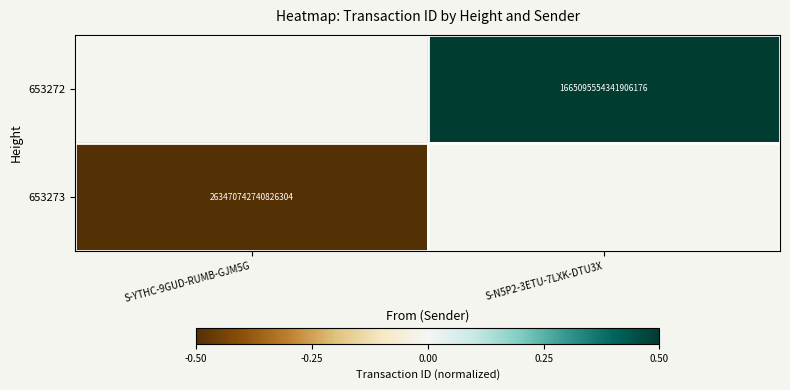

Is the value of 653272 at S-N5P2-3ETU-7LXK-DTU3X greater than the value of 653273 at S-YTHC-9GUD-RUMB-GJM5G?

Yes